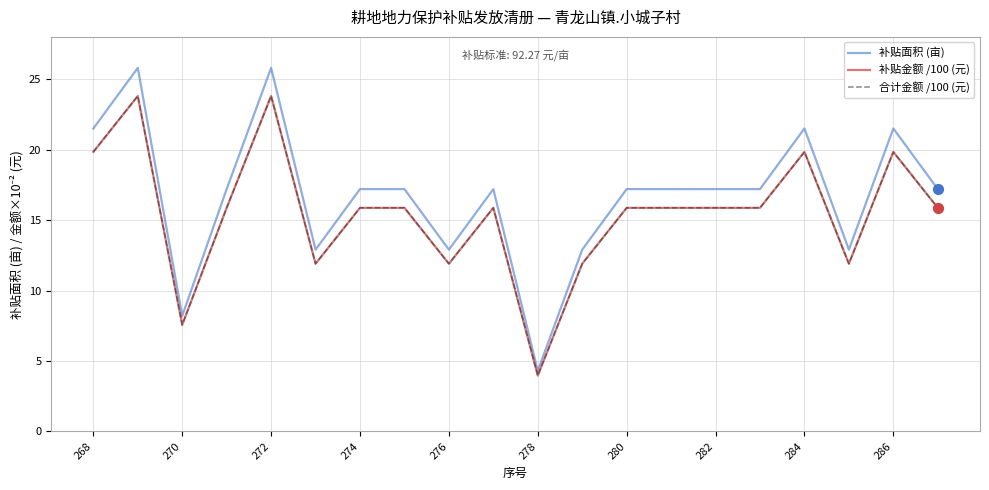

At how many categories does at least one series exceed 17?

14